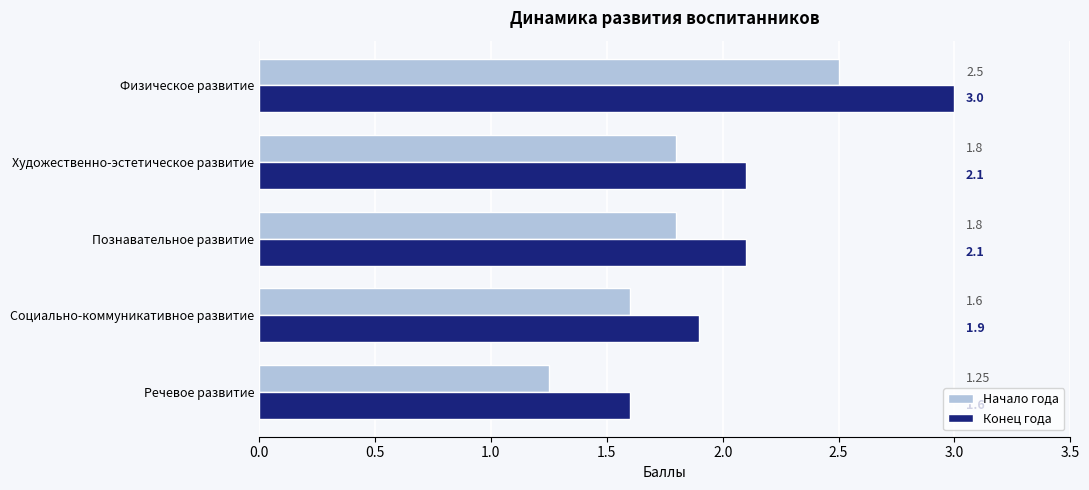

What is the difference between the second highest and second lowest values in the Начало года series?

0.2